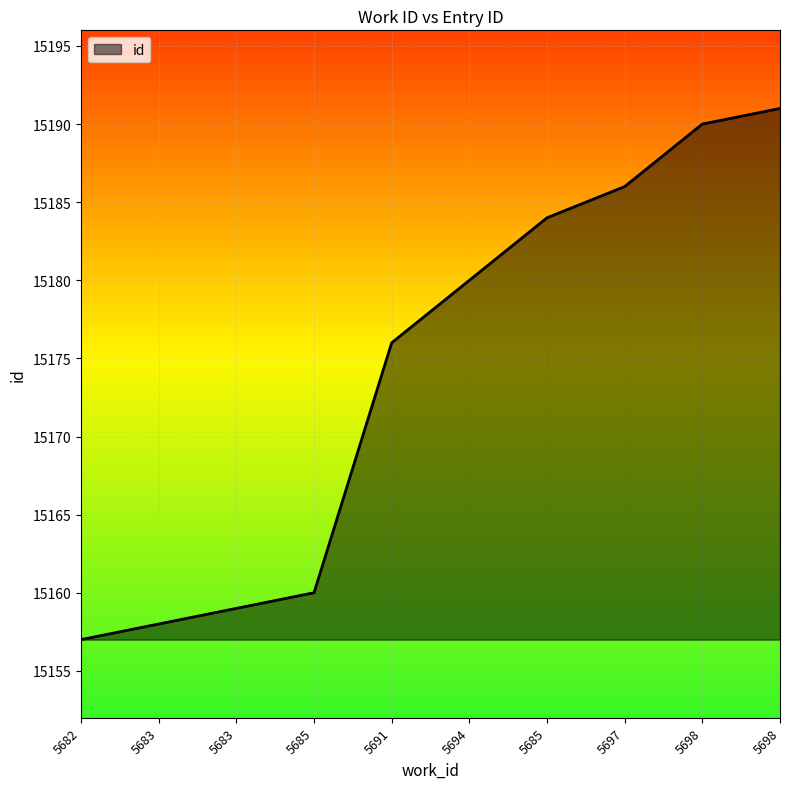

How many lines are shown in the chart?

1